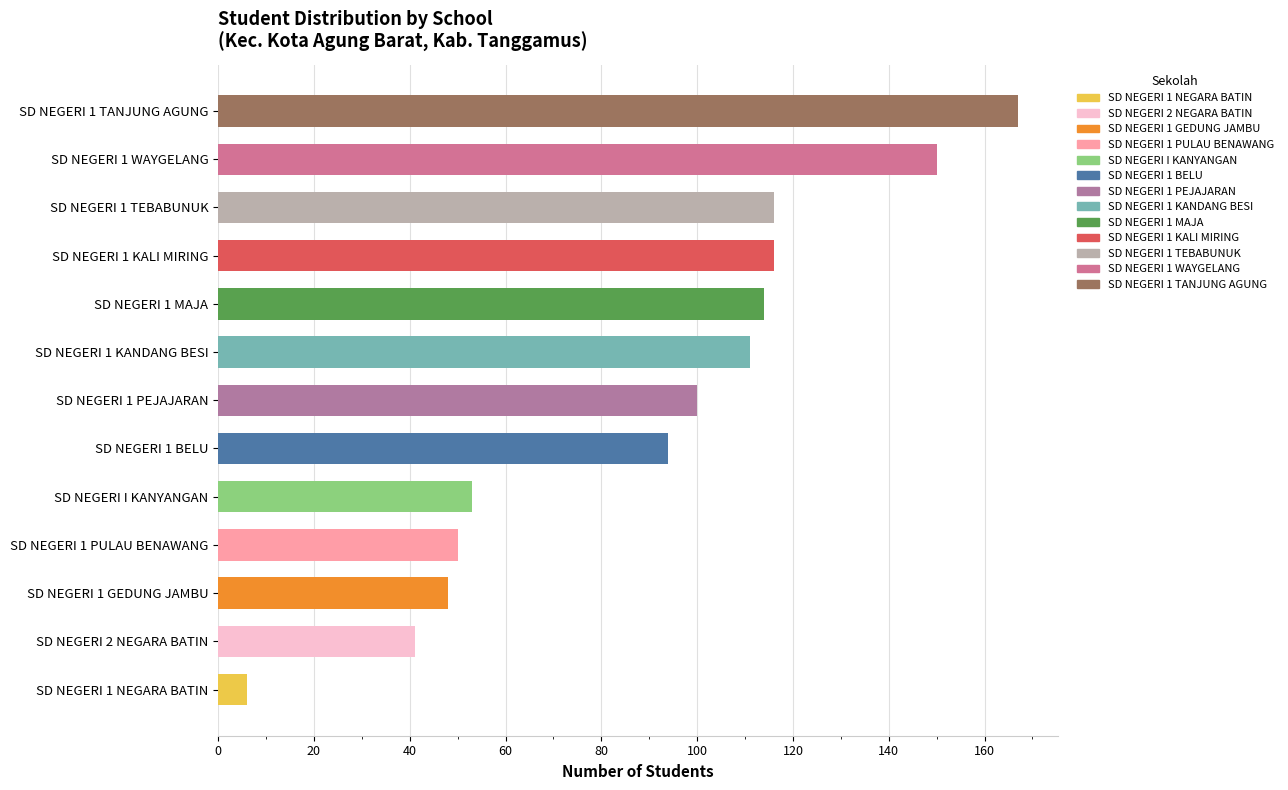

Approximately how many times larger is the value at SD NEGERI 1 MAJA compared to SD NEGERI 1 WAYGELANG?

0.8